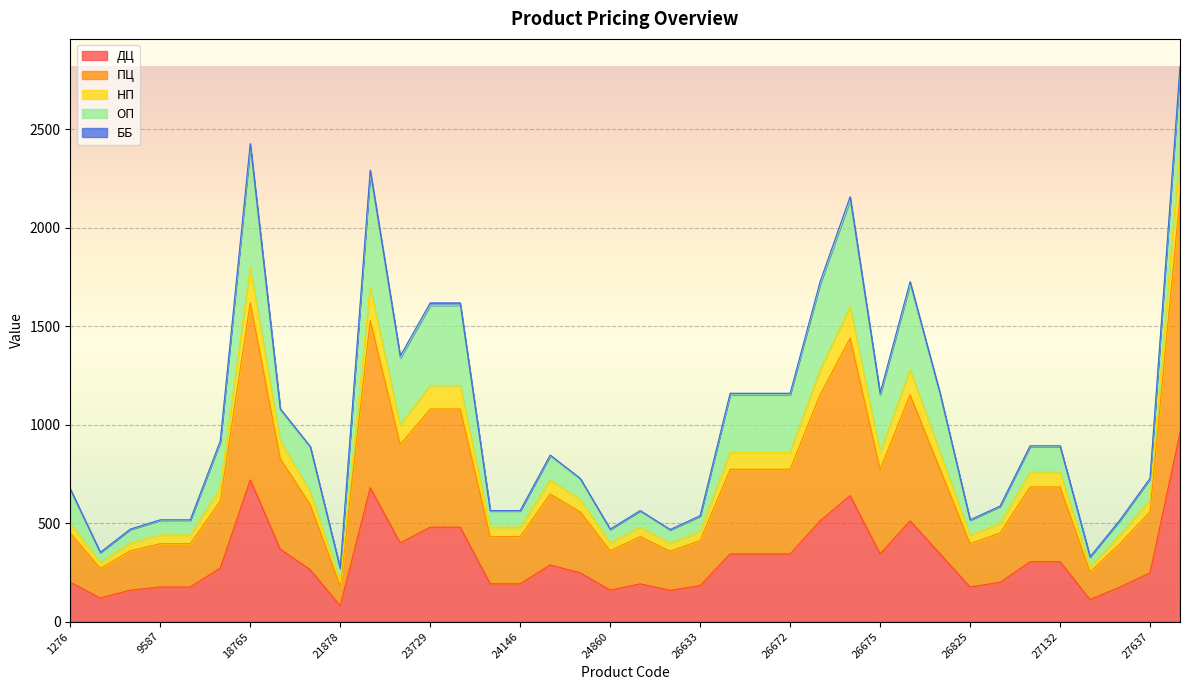

What is the total value across all series at 27637?

728